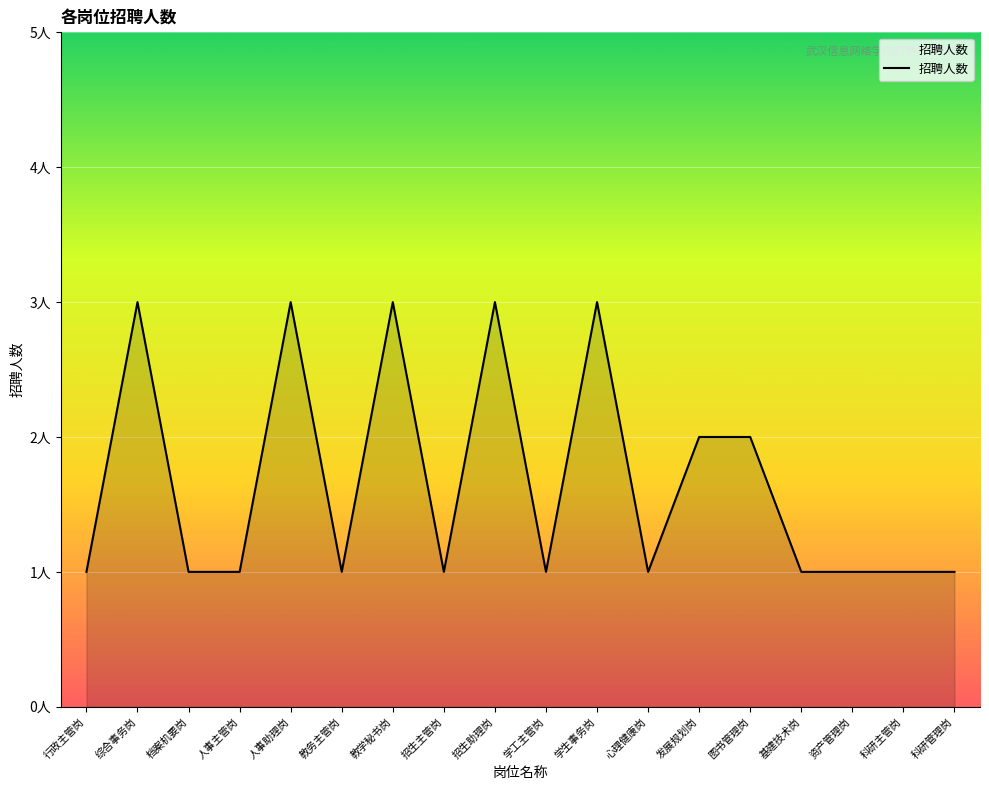

Is this an area chart (filled region under the line)?

Yes